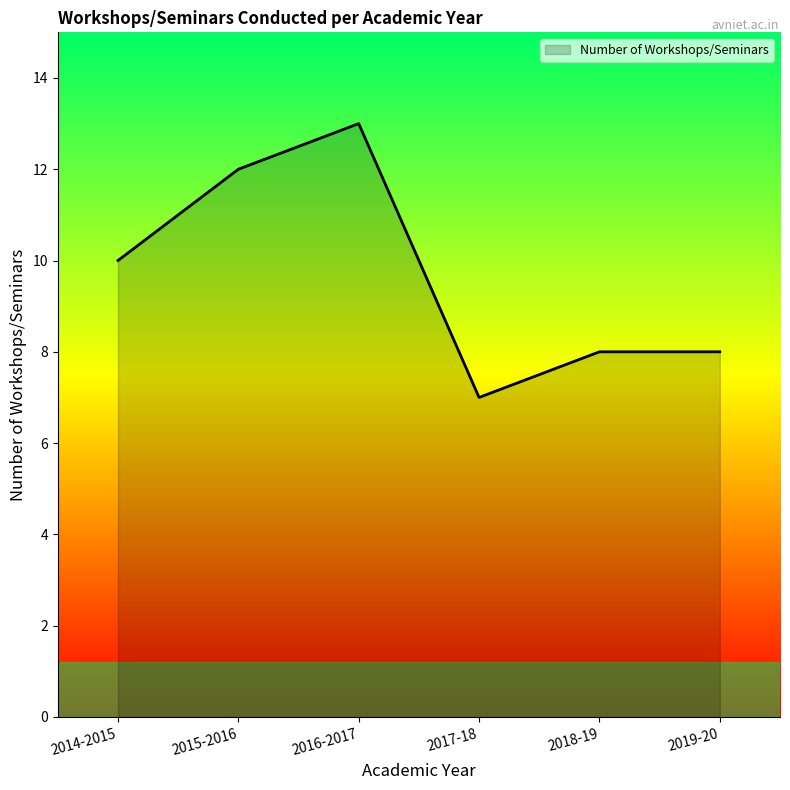

What position from the right is 2017-18?

3